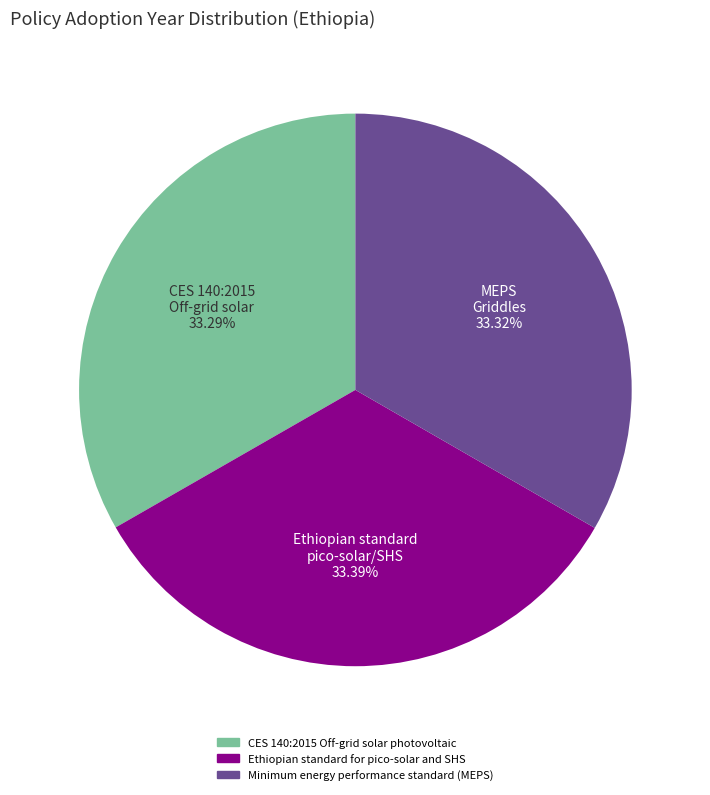

Is there a majority slice in this chart?

No